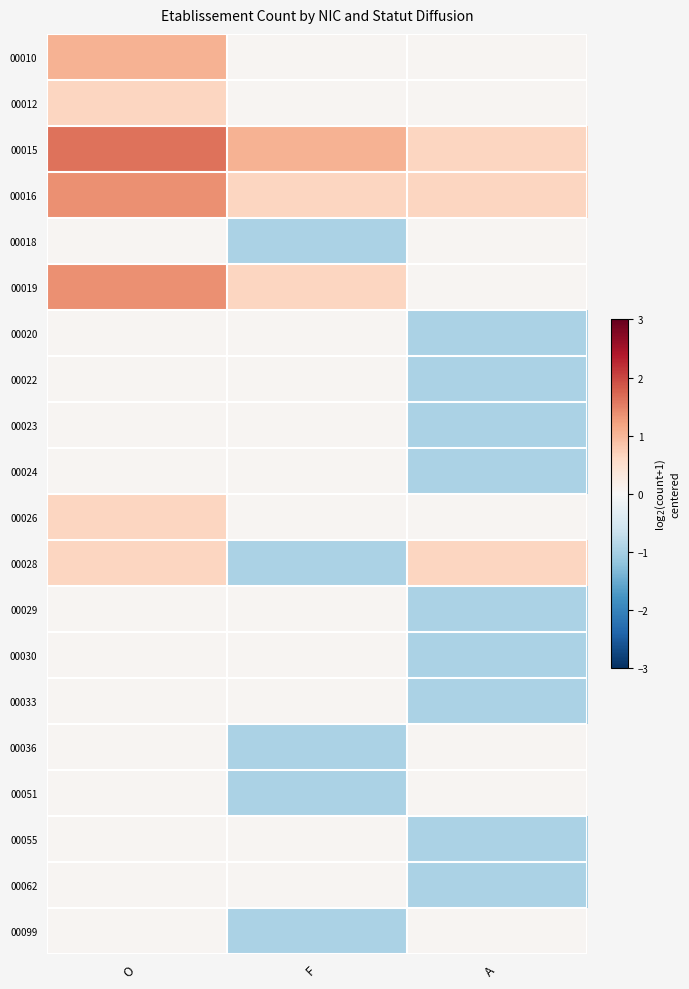

What is the maximum value shown in the chart?

1.6